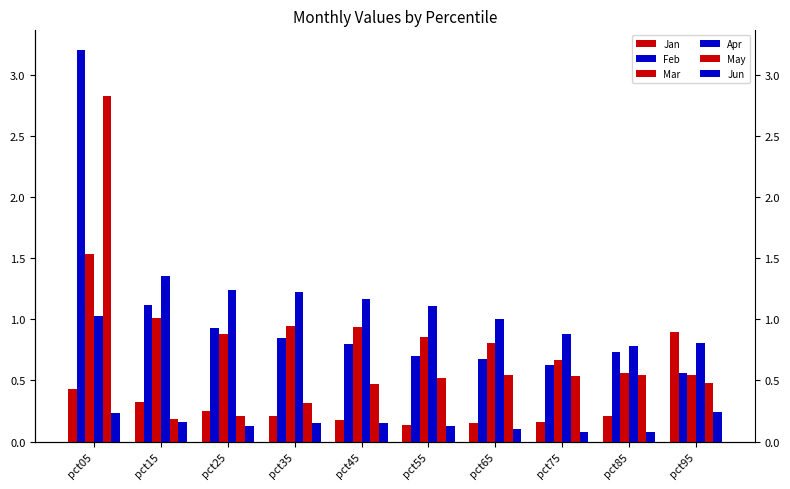

Which series has the largest range (max minus min)?

May